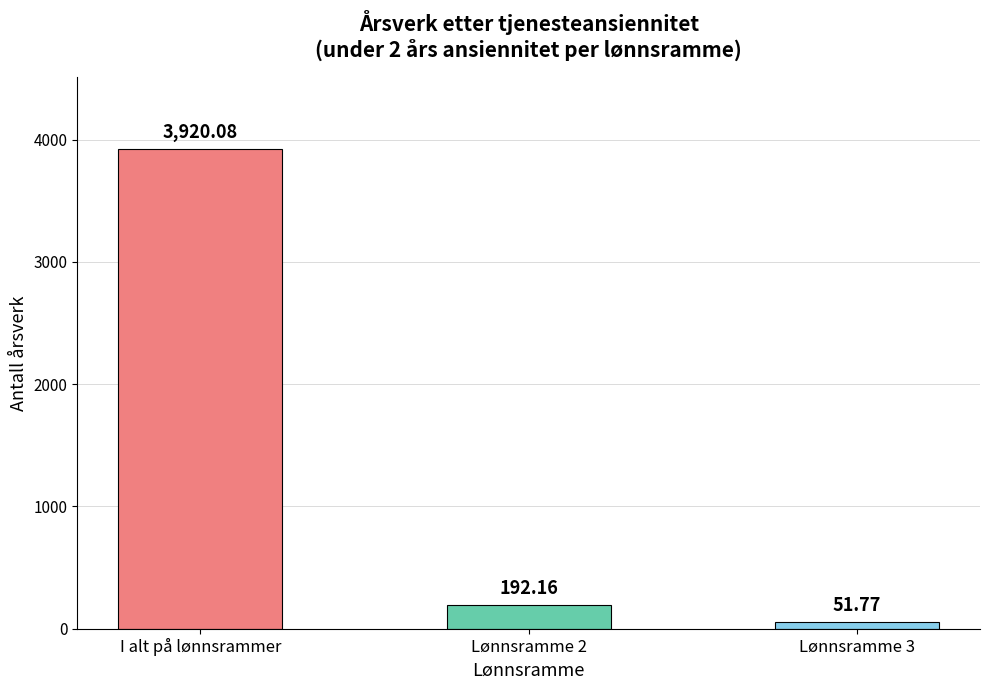

Reading right to left, transcribe all the data shown in this chart.

51.8	192.2	3920.1